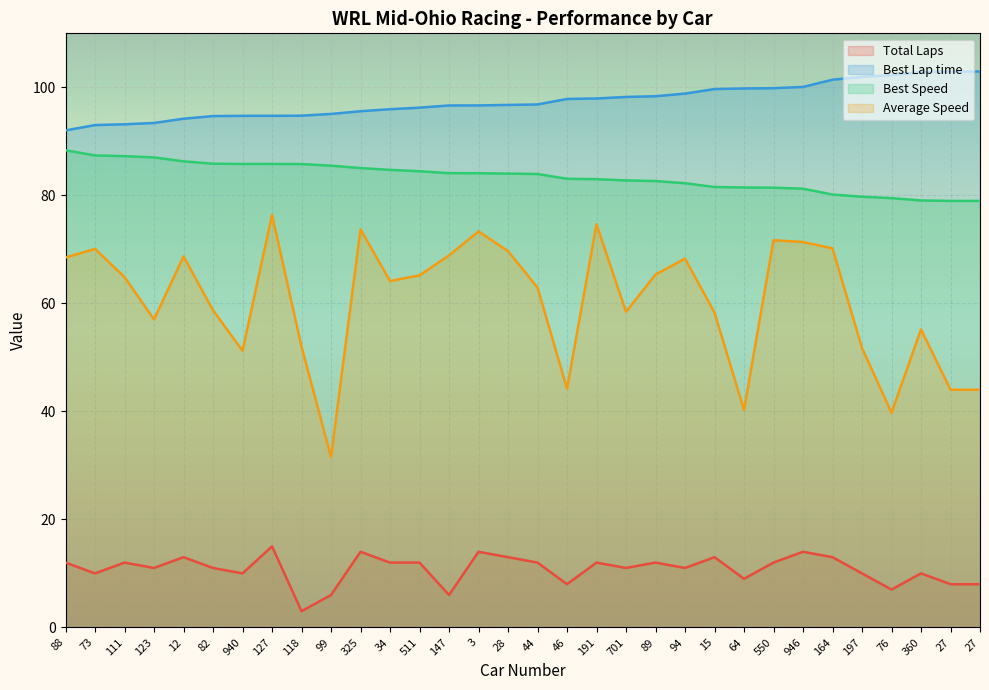

What is the value of the Best Lap time point at the 12th from the left?

96.0